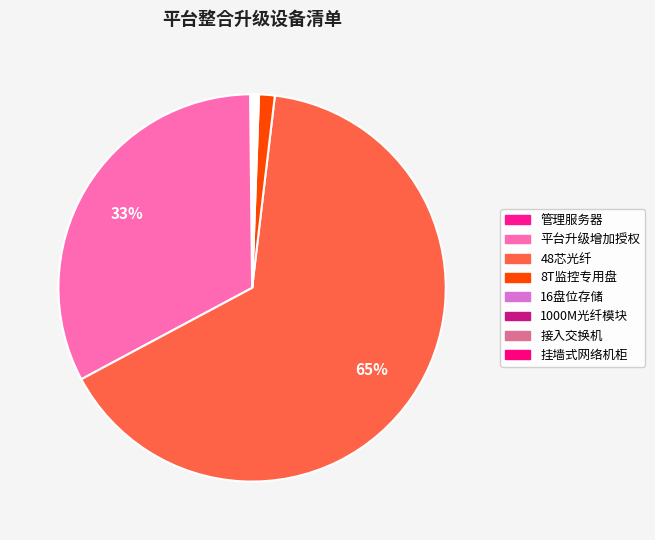

Rank the categories by value from highest to lowest.

48芯光纤, 平台升级增加授权, 8T监控专用盘, 管理服务器, 16盘位存储, 1000M光纤模块, 接入交换机, 挂墙式网络机柜